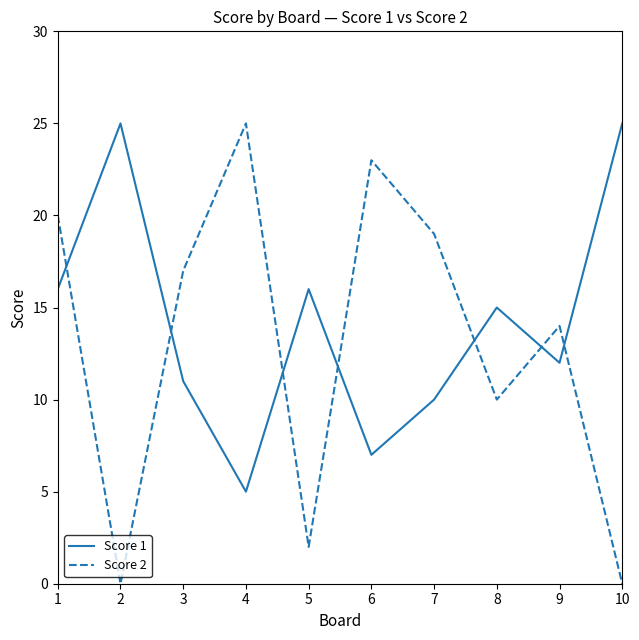

Reading left to right, what are all the values shown in this chart?

Score 1: 16	25	11	5	16	7	10	15	12	25
Score 2: 20	0	17	25	2	23	19	10	14	0